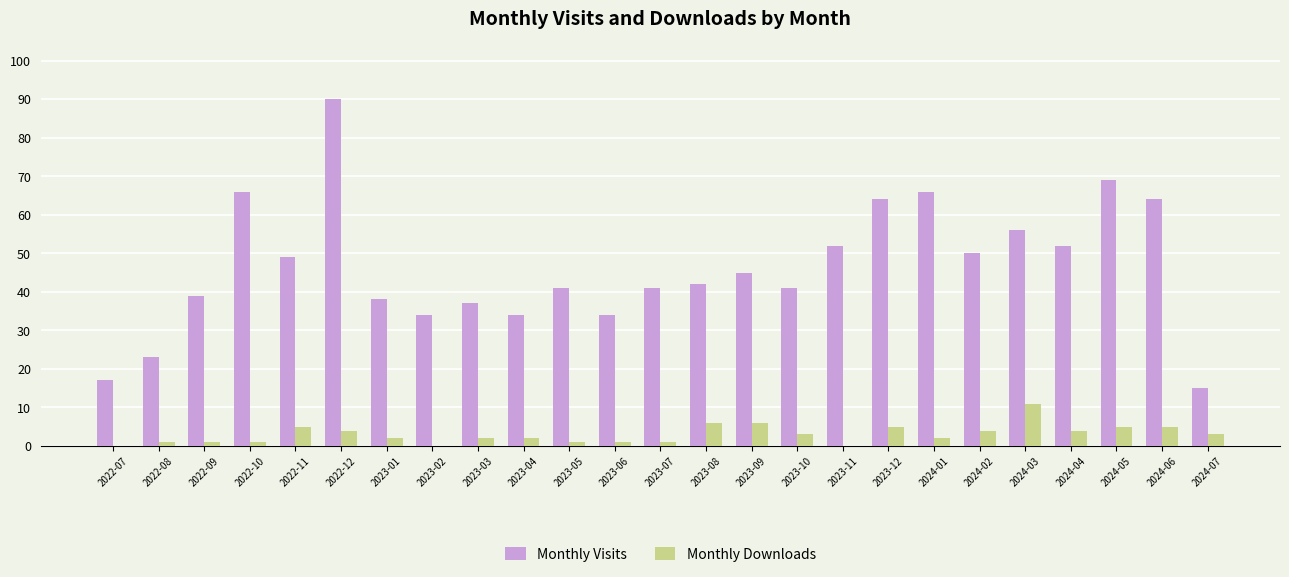

What is the sum of the Monthly Downloads values at 2023-12 and 2023-10?

8